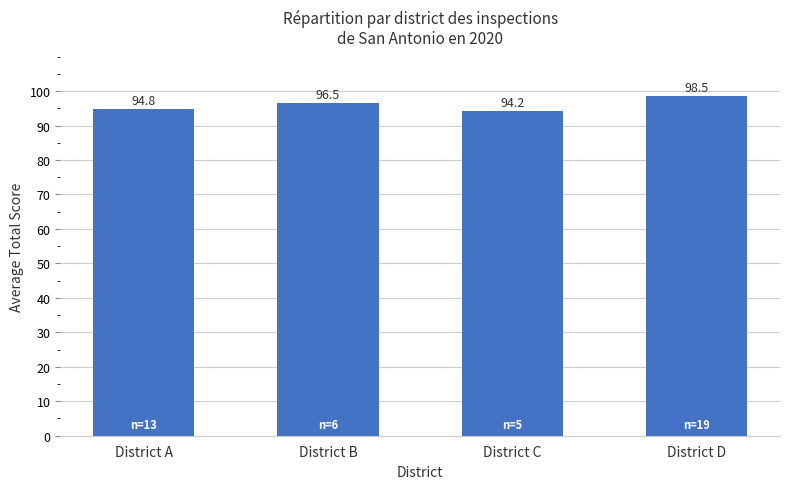

What is the value of the 1st bar from the left?

94.8